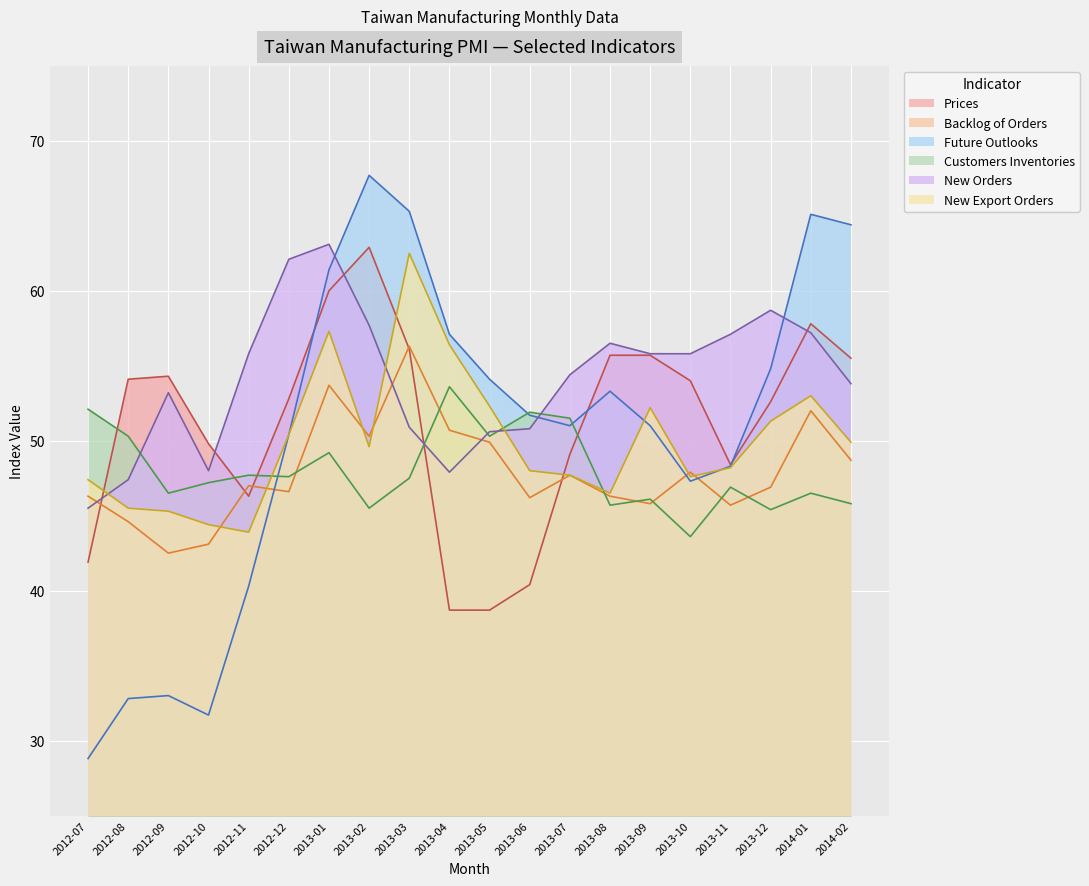

In Prices, how many points are lower than both neighbors (excluding endpoints)?

2